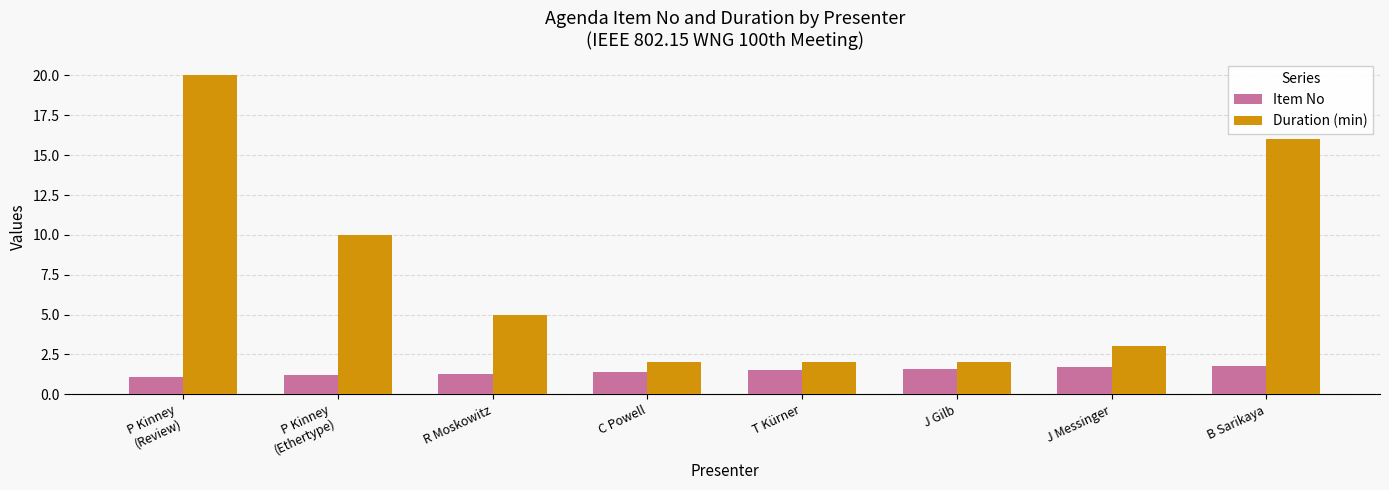

What is the difference between the Duration (min) values at T Kürner and R Moskowitz?

3.0